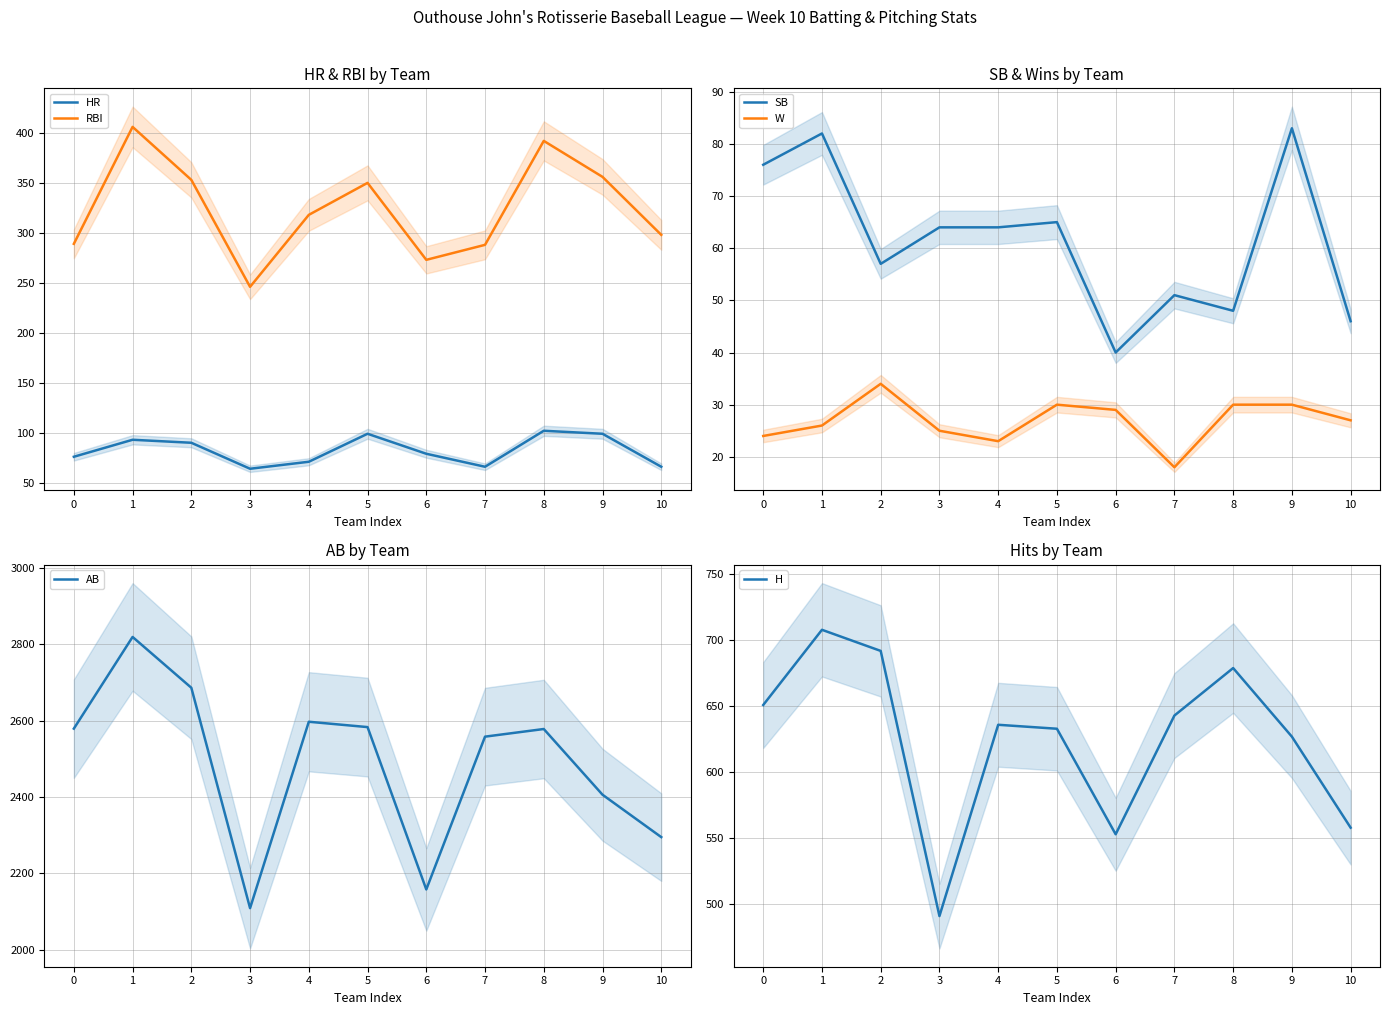

Count the number of categories in the chart.

11